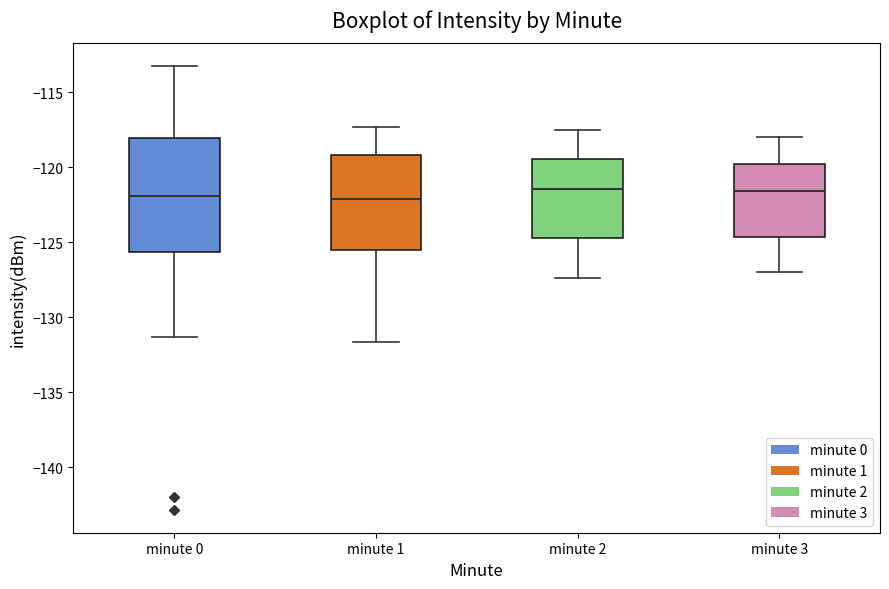

Reading left to right, read every box against the y-axis: the position of its median line, the range the box covers, and the ends of its whiskers. The values are not printed on the chart, so give them approximately, as read against the axis.

minute 0: median -122.0, box -125.5 to -118.0, whiskers -131.5 to -113.0
minute 1: median -122.0, box -125.5 to -119.0, whiskers -131.5 to -117.5
minute 2: median -121.5, box -124.5 to -119.5, whiskers -127.5 to -117.5
minute 3: median -121.5, box -124.5 to -119.5, whiskers -127.0 to -118.0